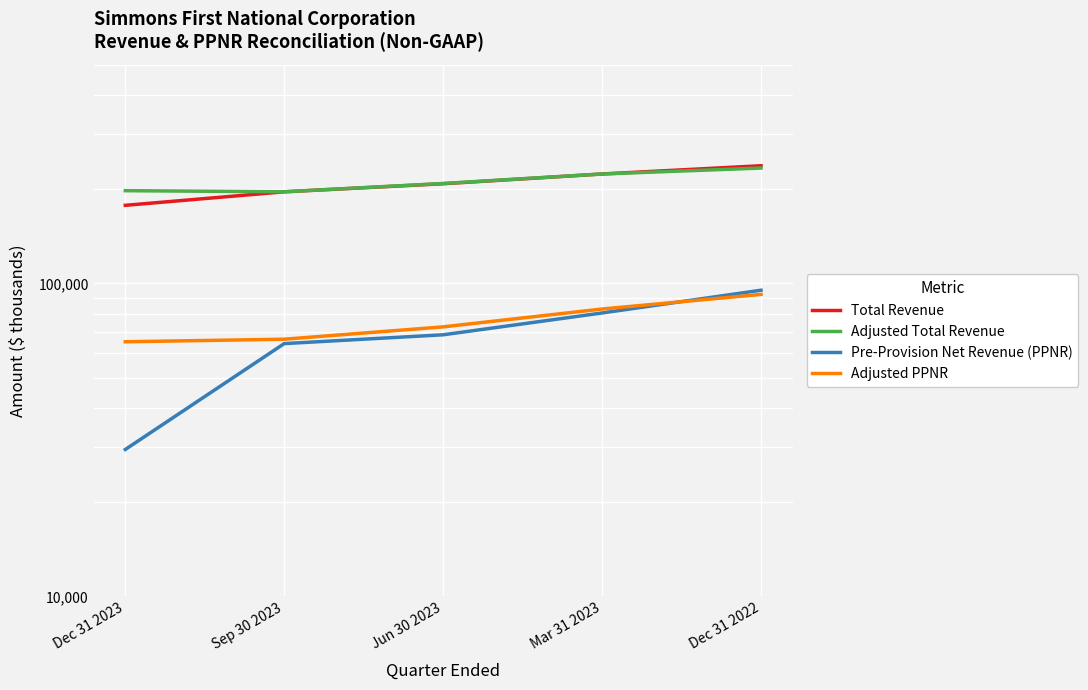

True or false: Adjusted PPNR and Adjusted Total Revenue cross at least once.

False